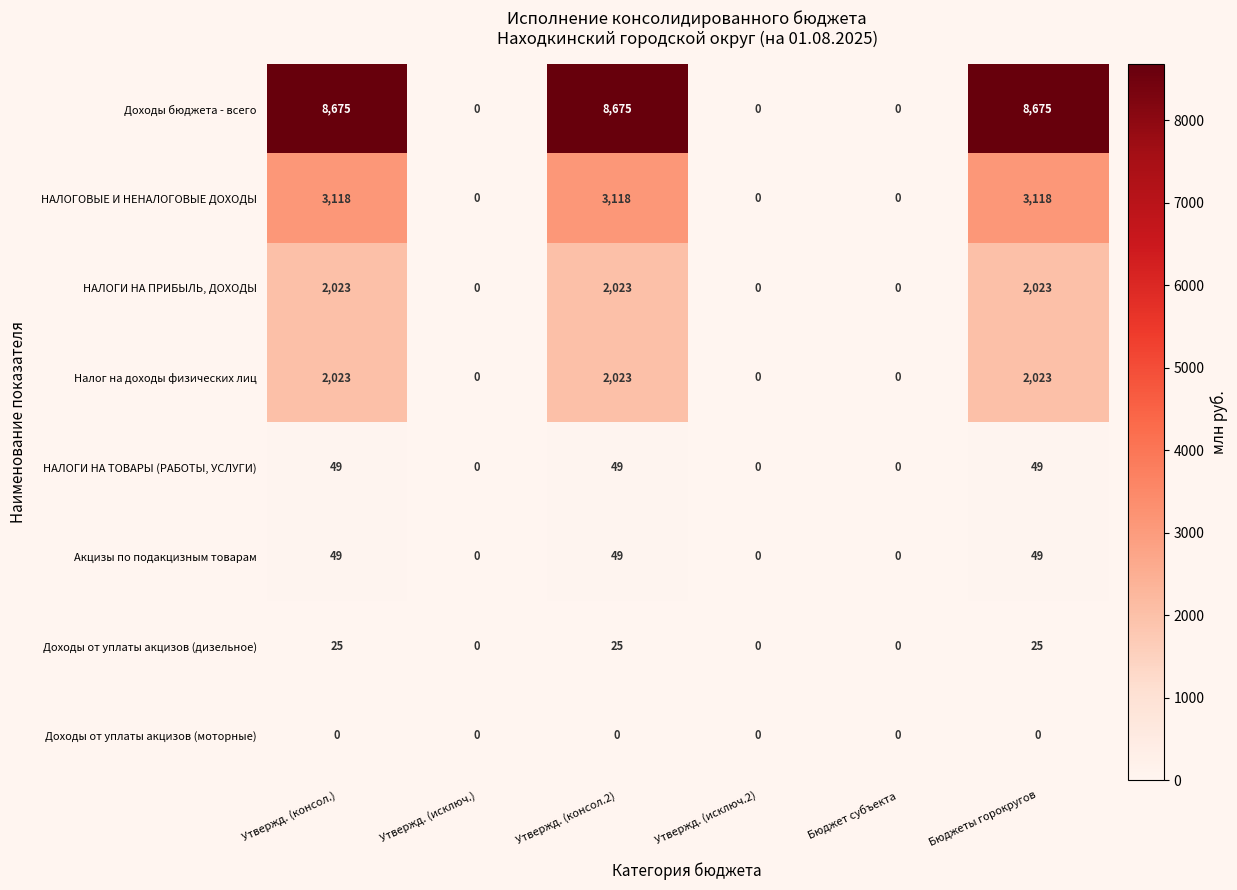

What is the sum of all Доходы от уплаты акцизов (дизельное) values?

75